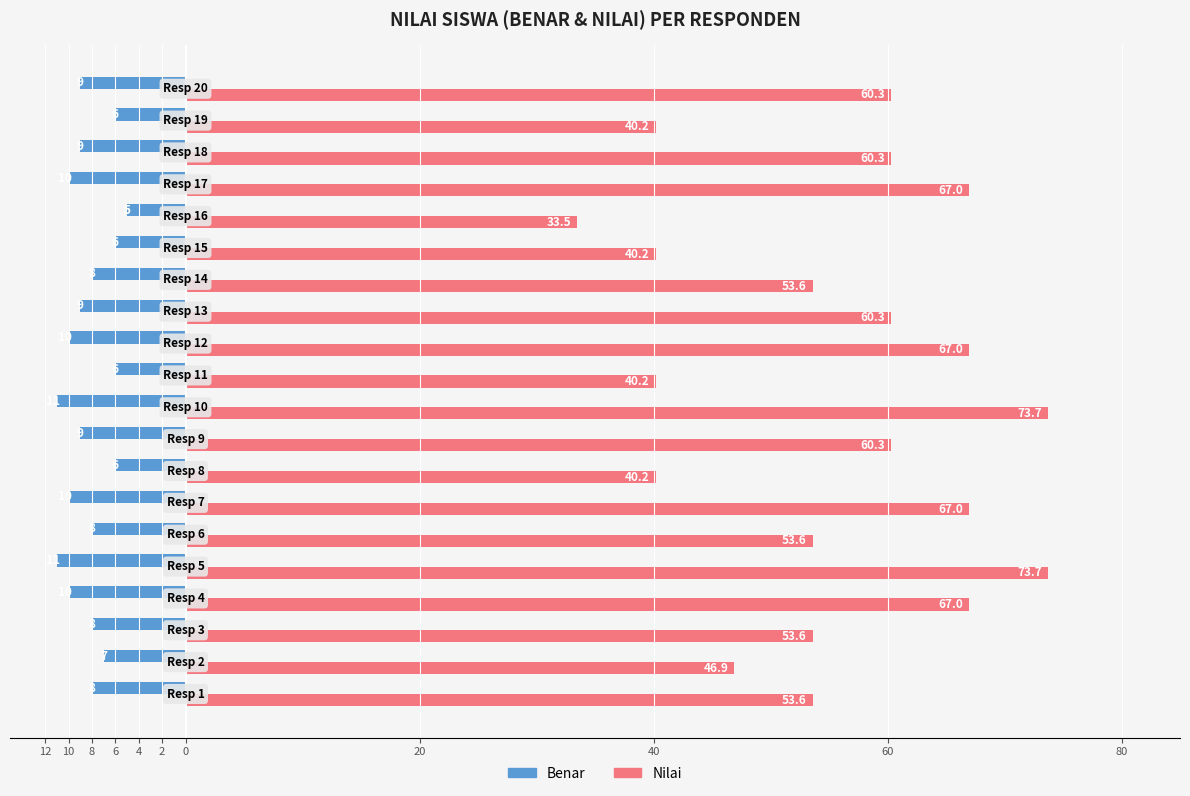

What are all the series names shown in the legend?

Benar, Nilai